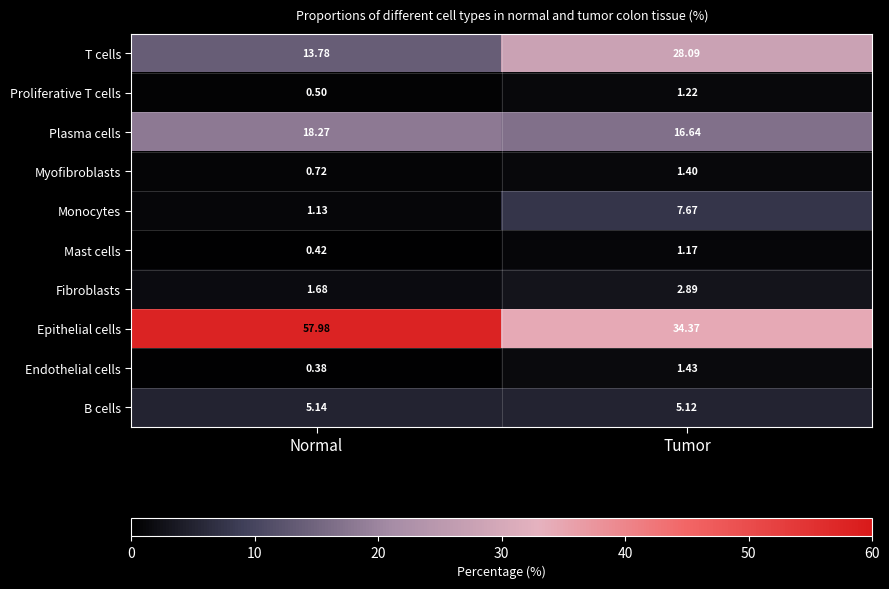

Rank the categories by T cells value from lowest to highest.

Normal, Tumor